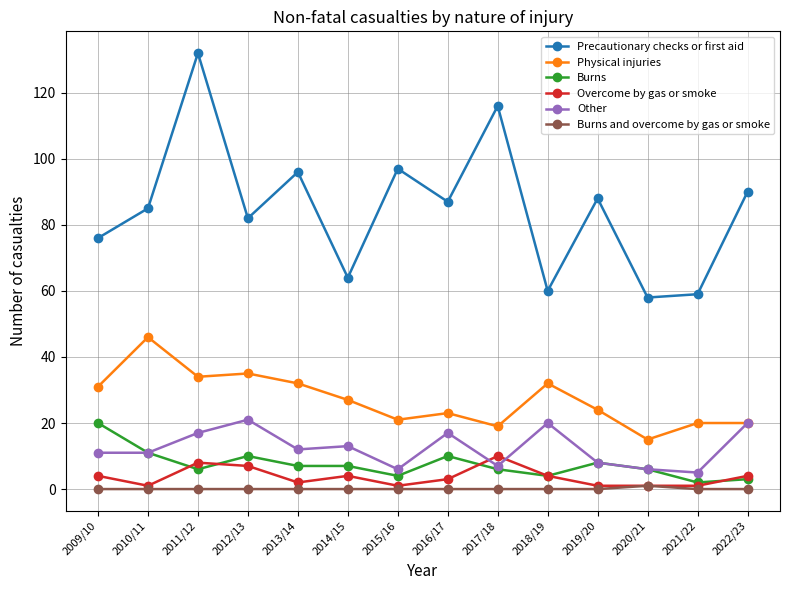

Which category has the highest value in the Physical injuries series?

2010/11